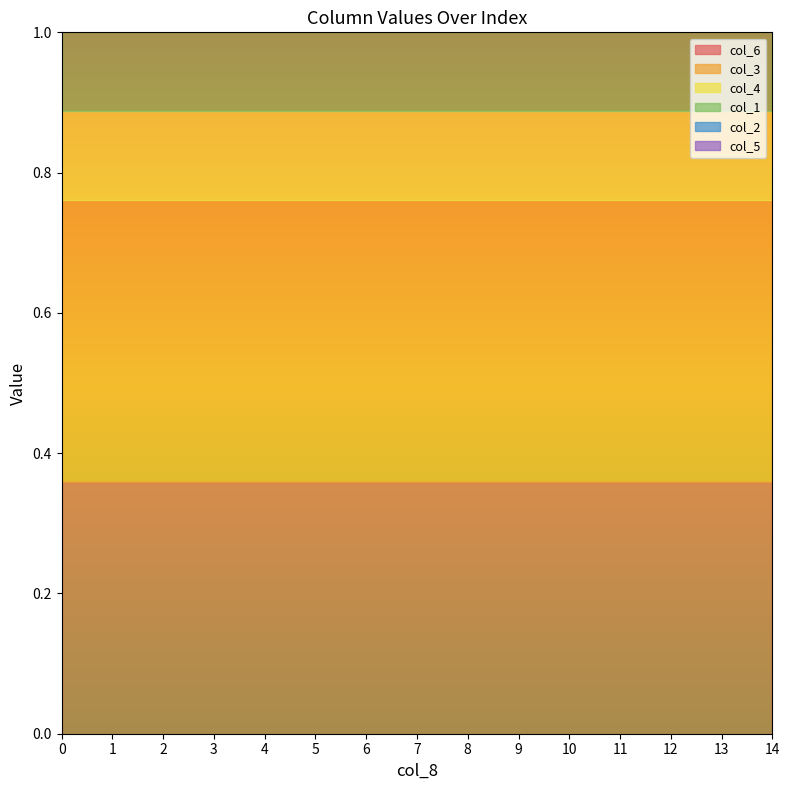

Between 10 and 13, which is larger?

10